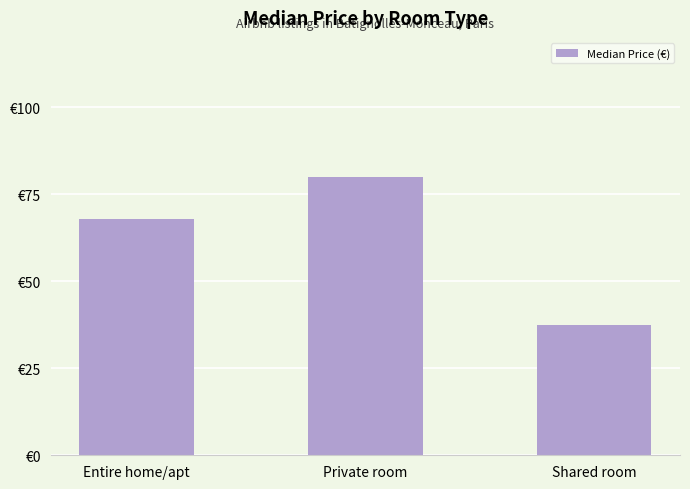

Where is the data nearest to the value 58?

Entire home/apt